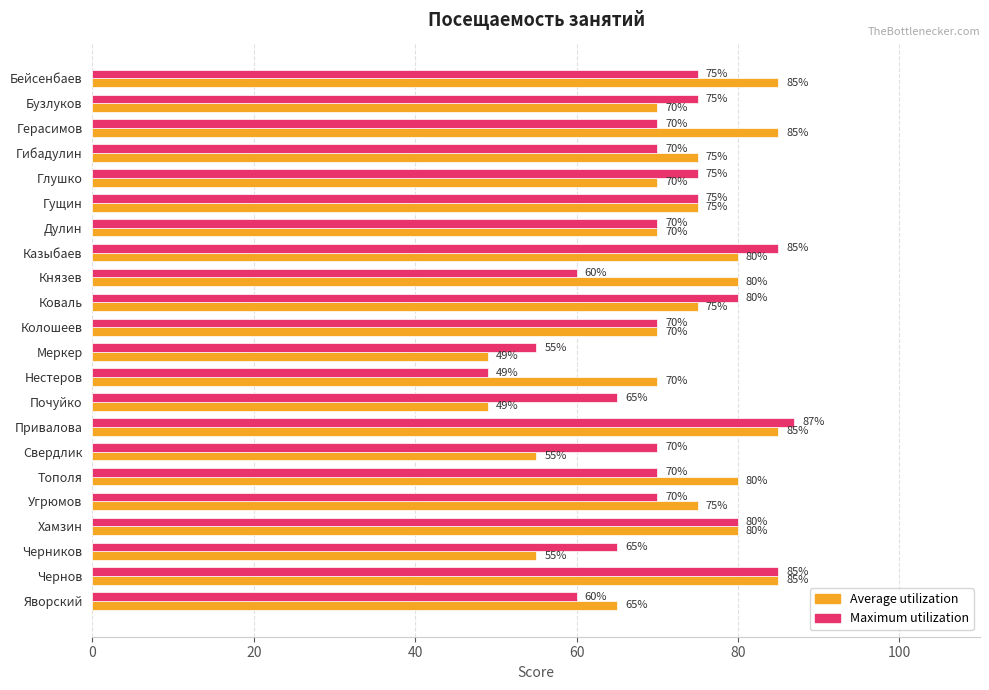

What is the sum of all Average utilization values?

1583